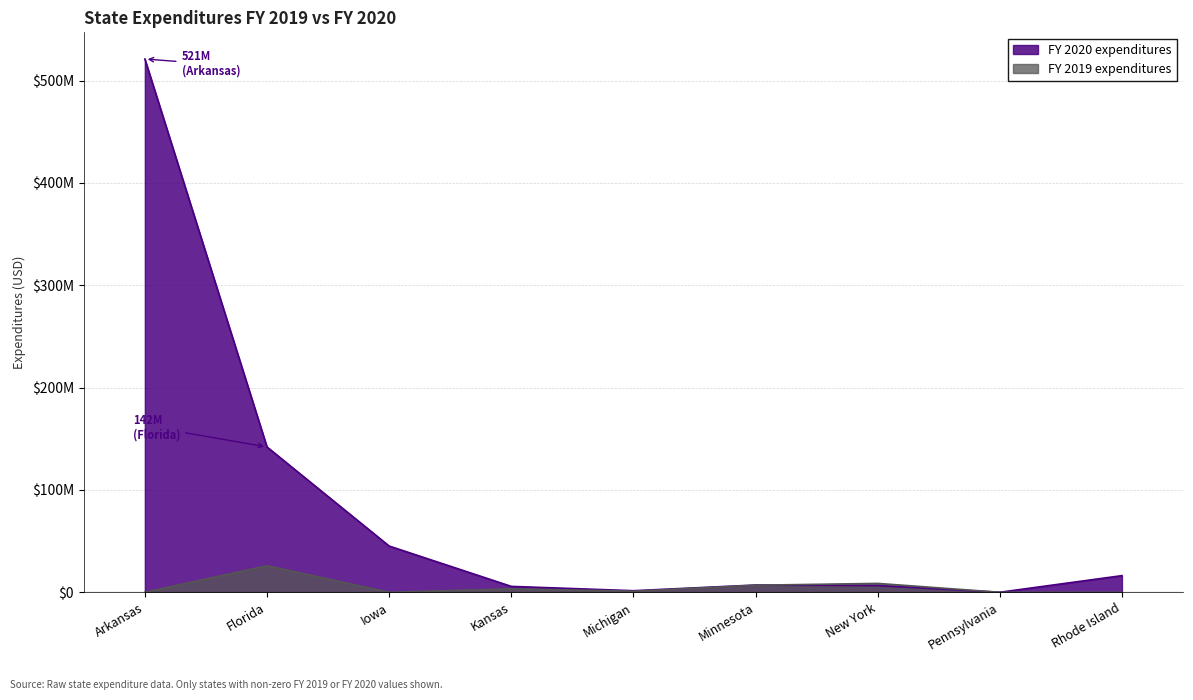

Which series has the largest total across all categories?

FY 2020 expenditures